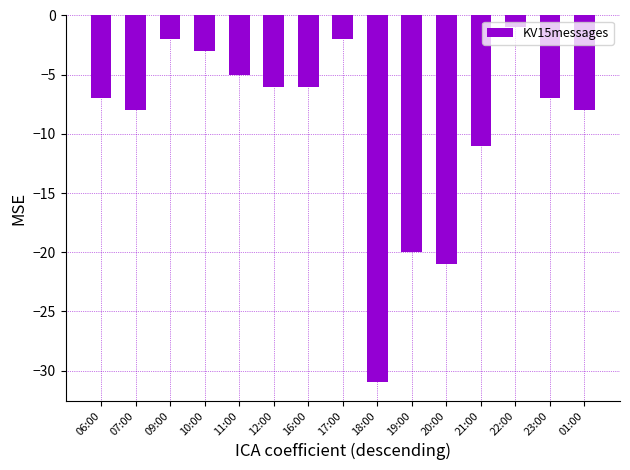

Read the value at 17:00.

-2